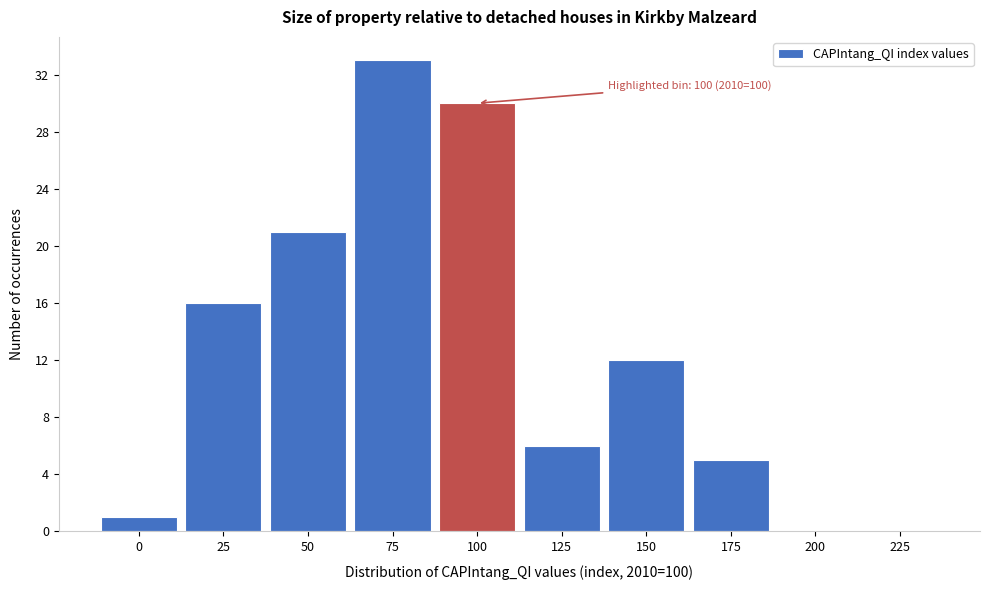

Reading left to right, extract all data points from this chart.

0=1	25=16	50=21	75=33	100=30	125=6	150=12	175=5	200=0	225=0